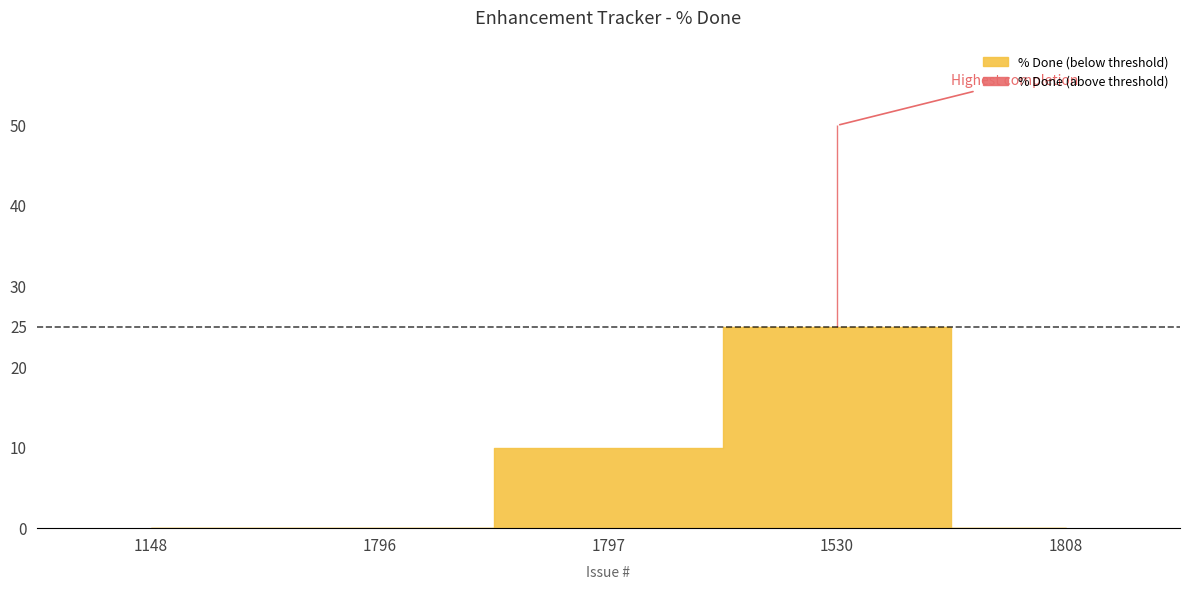

How many values are between 0 and 10?

4